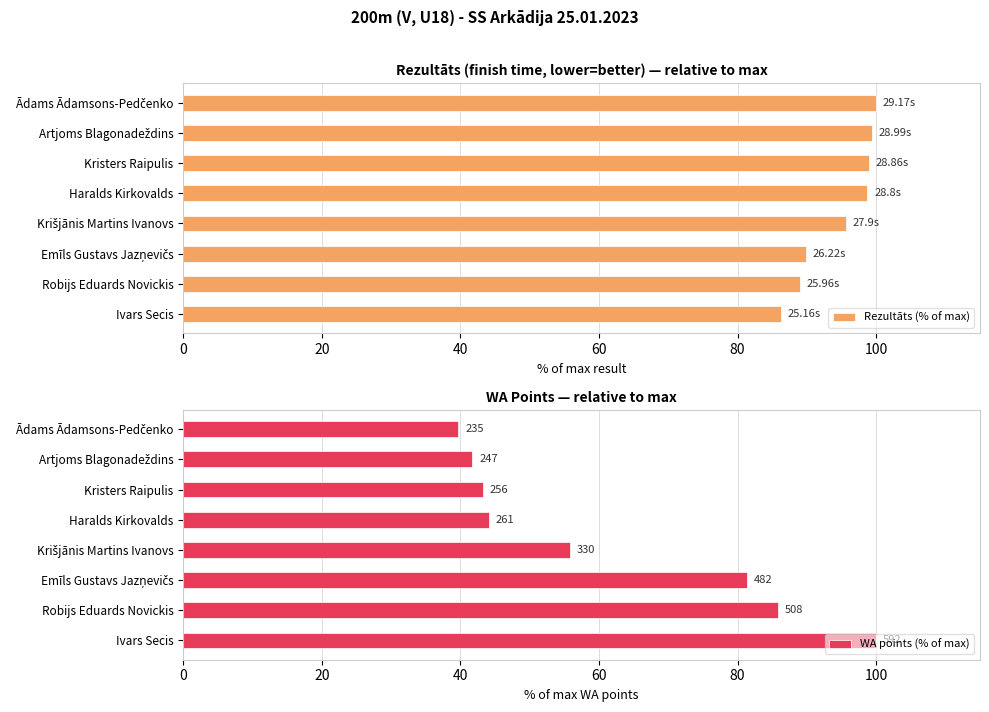

What is the value of the WA points (% of max) bar at the 7th from the left?

41.7